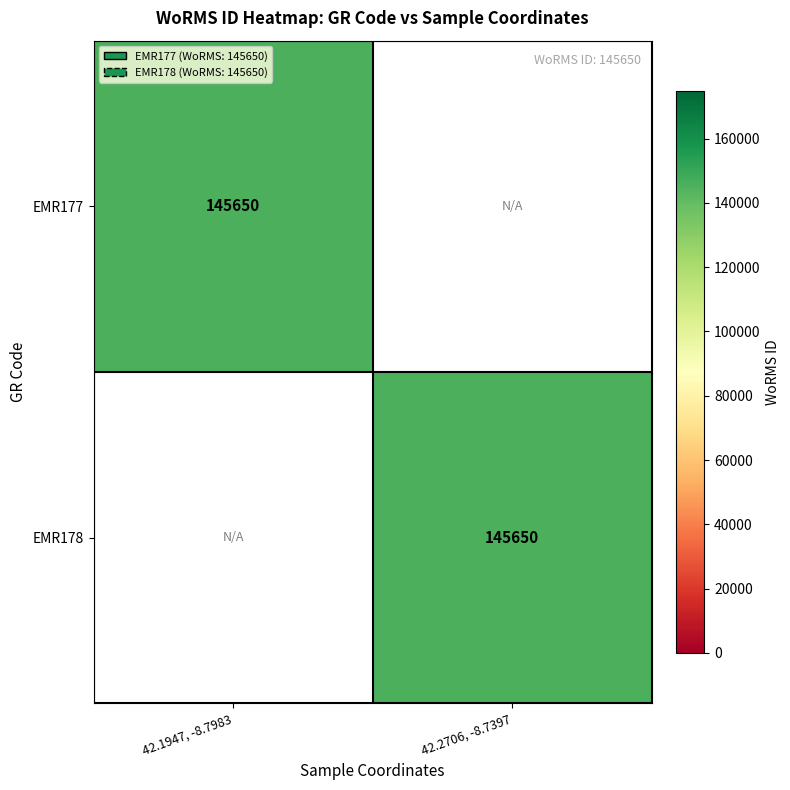

True or false: EMR177 has a value of 35853 at 42.1947, -8.7983.

False